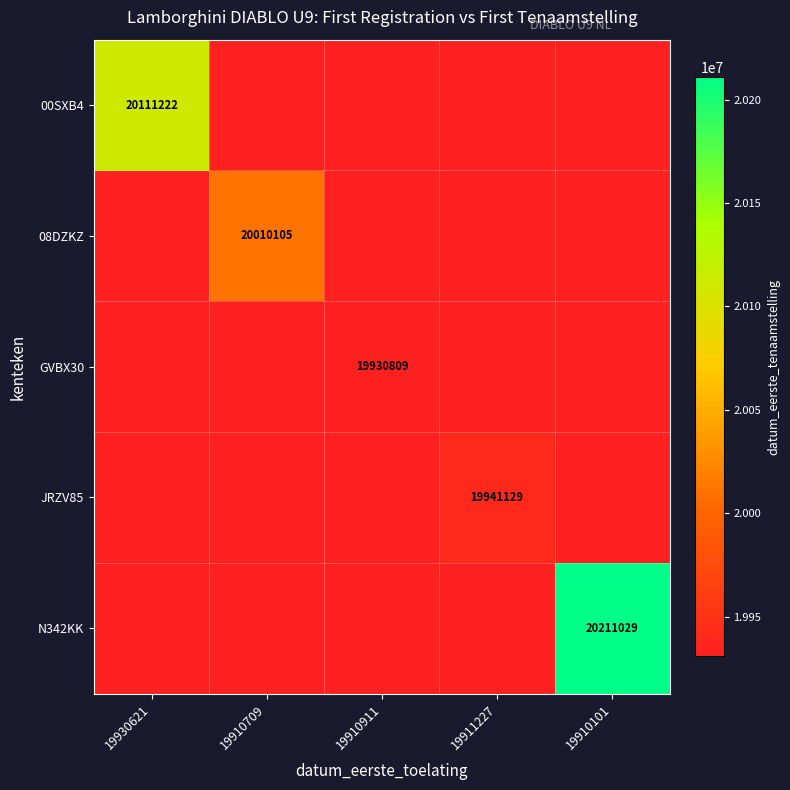

The value of JRZV85 at 19911227 is 5982836. True or false?

False